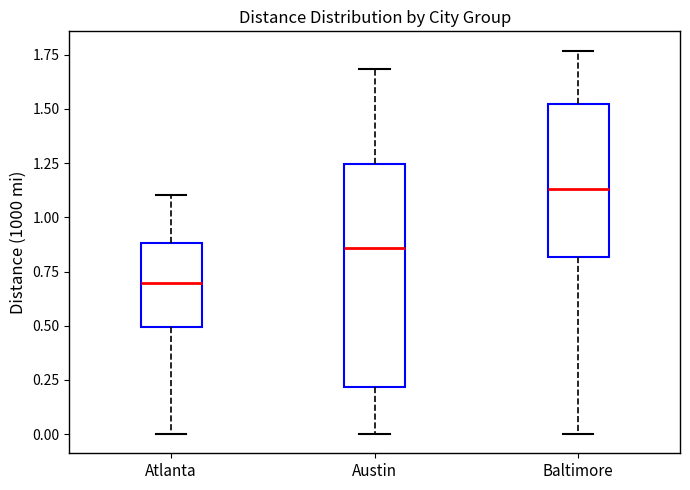

Reading left to right, transcribe this box plot: for each box, give where its median line is, the range the box spans, and where its two whiskers end, as read against the y-axis. The values are not printed on the chart, so give them approximately, as read against the axis.

Atlanta: median 0.70, box 0.50 to 0.90, whiskers 0.00 to 1.10
Austin: median 0.85, box 0.20 to 1.25, whiskers 0.00 to 1.70
Baltimore: median 1.15, box 0.80 to 1.50, whiskers 0.00 to 1.75